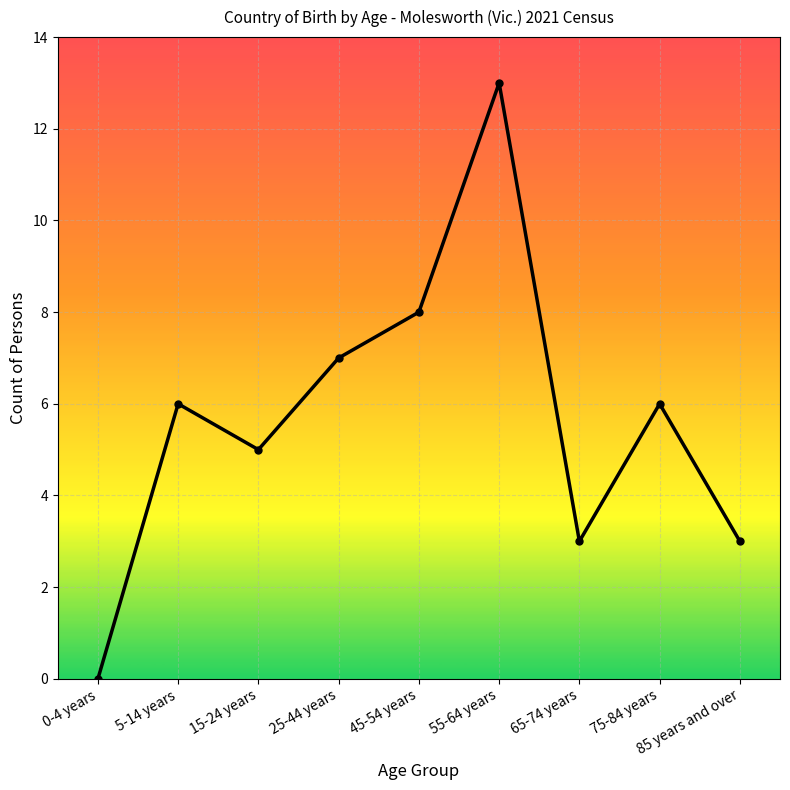

Reading left to right, extract all data points from this chart.

0	6	5	7	8	13	3	6	3